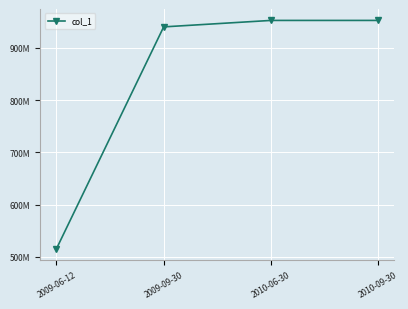

What is the sum of the values at 2009-06-12 and 2009-09-30?

1455326995